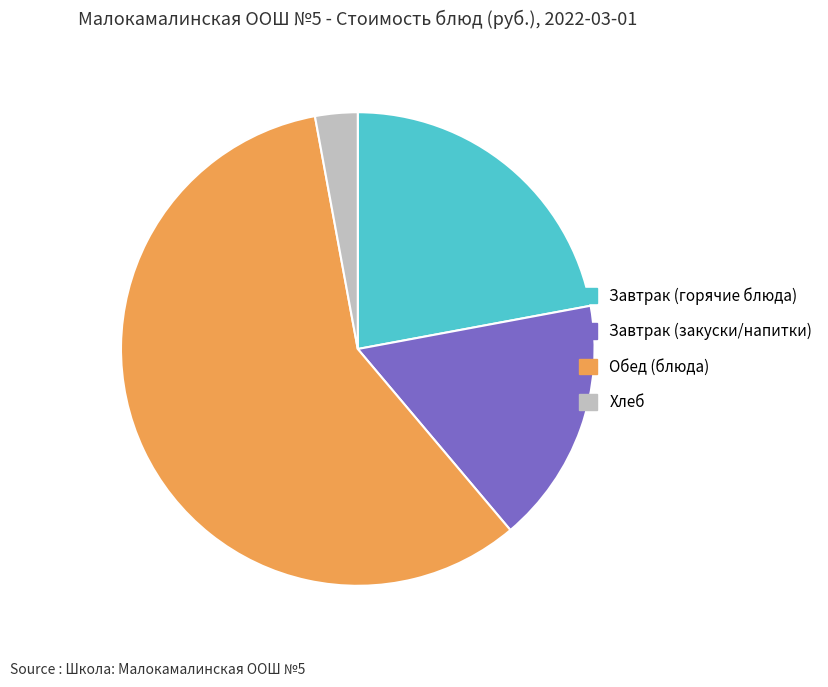

Rank the categories by value from lowest to highest.

Хлеб, Завтрак (закуски/напитки), Завтрак (горячие блюда), Обед (блюда)